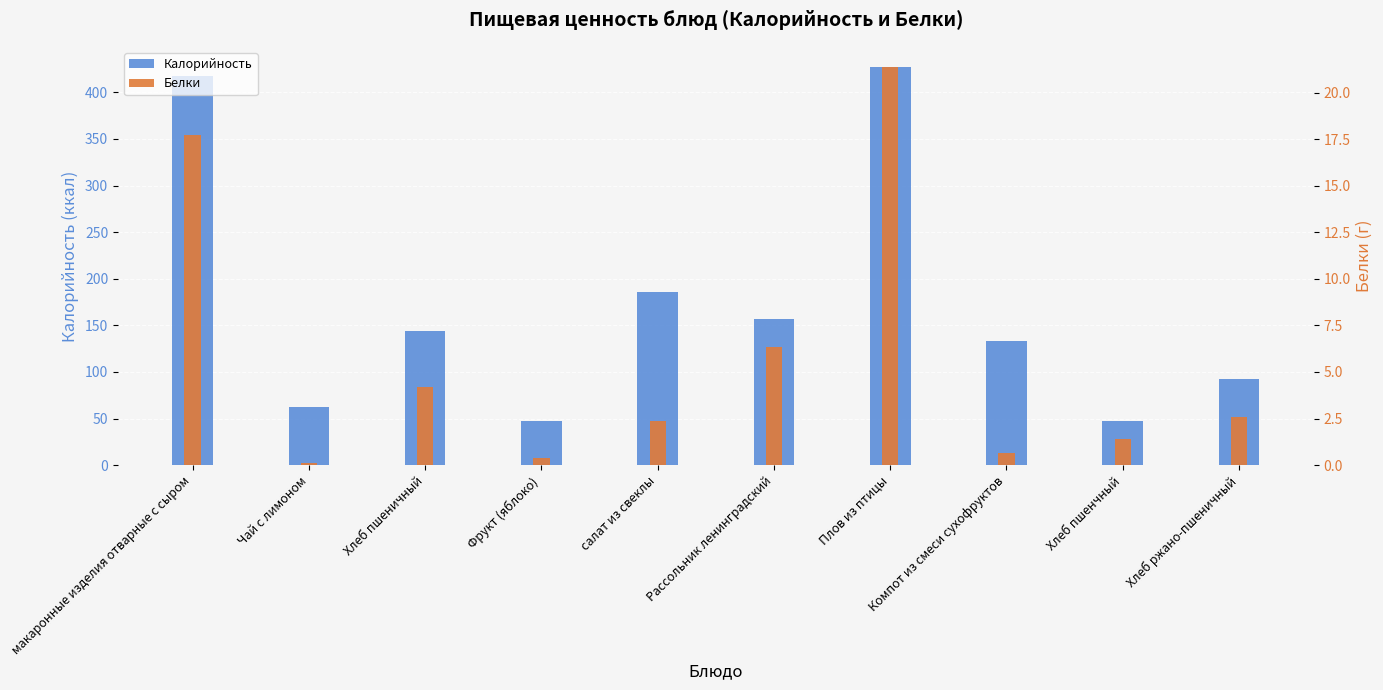

At how many categories does at least one series exceed 132?

6